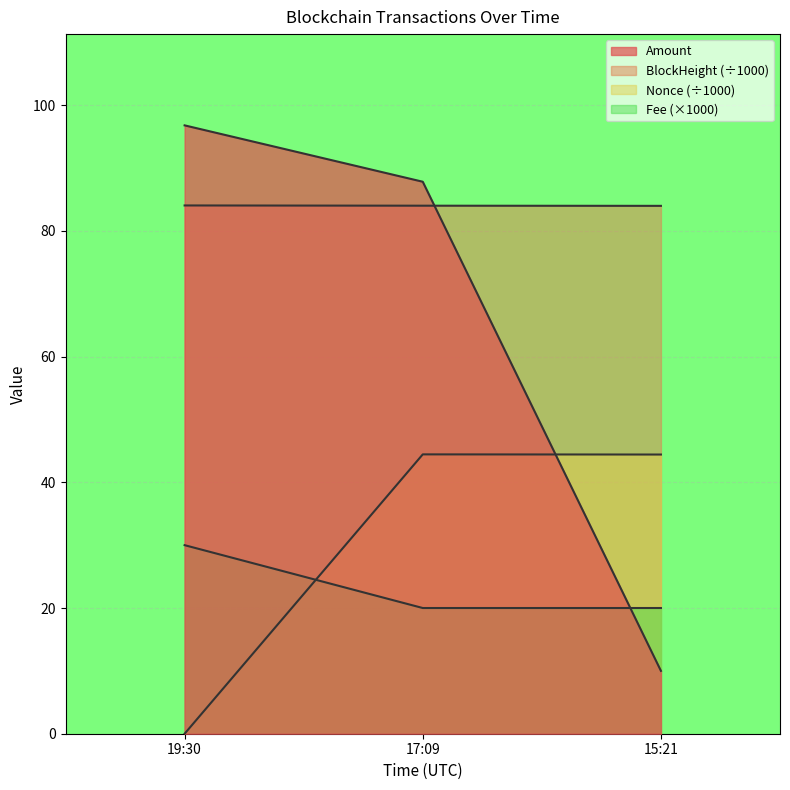

Which category has the lowest value across all series?

19:30